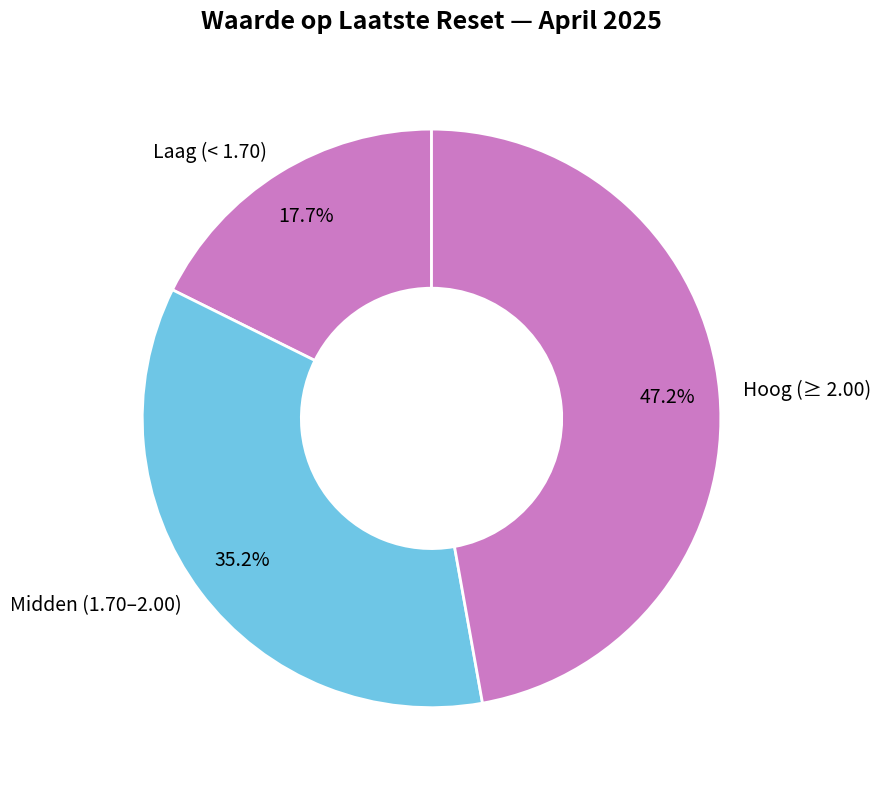

Between Midden (1.70–2.00) and Laag (< 1.70), which is larger?

Midden (1.70–2.00)